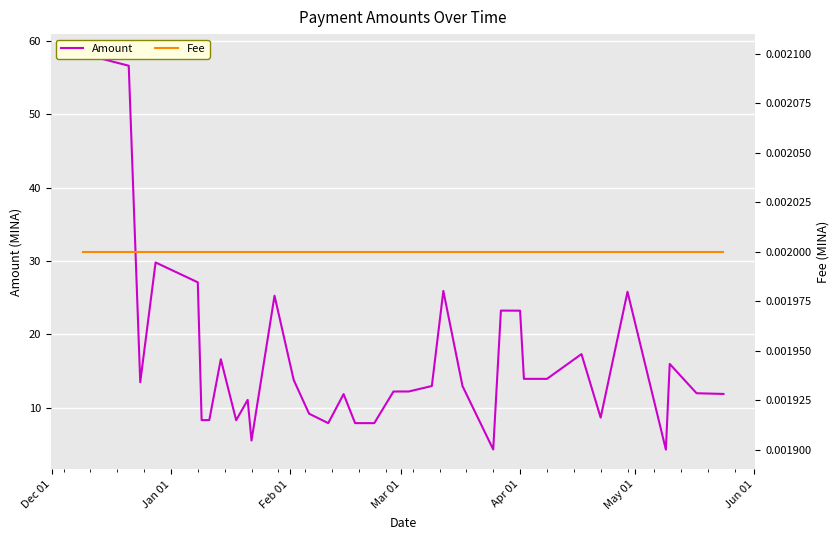

What are all the series names shown in the legend?

Amount, Fee